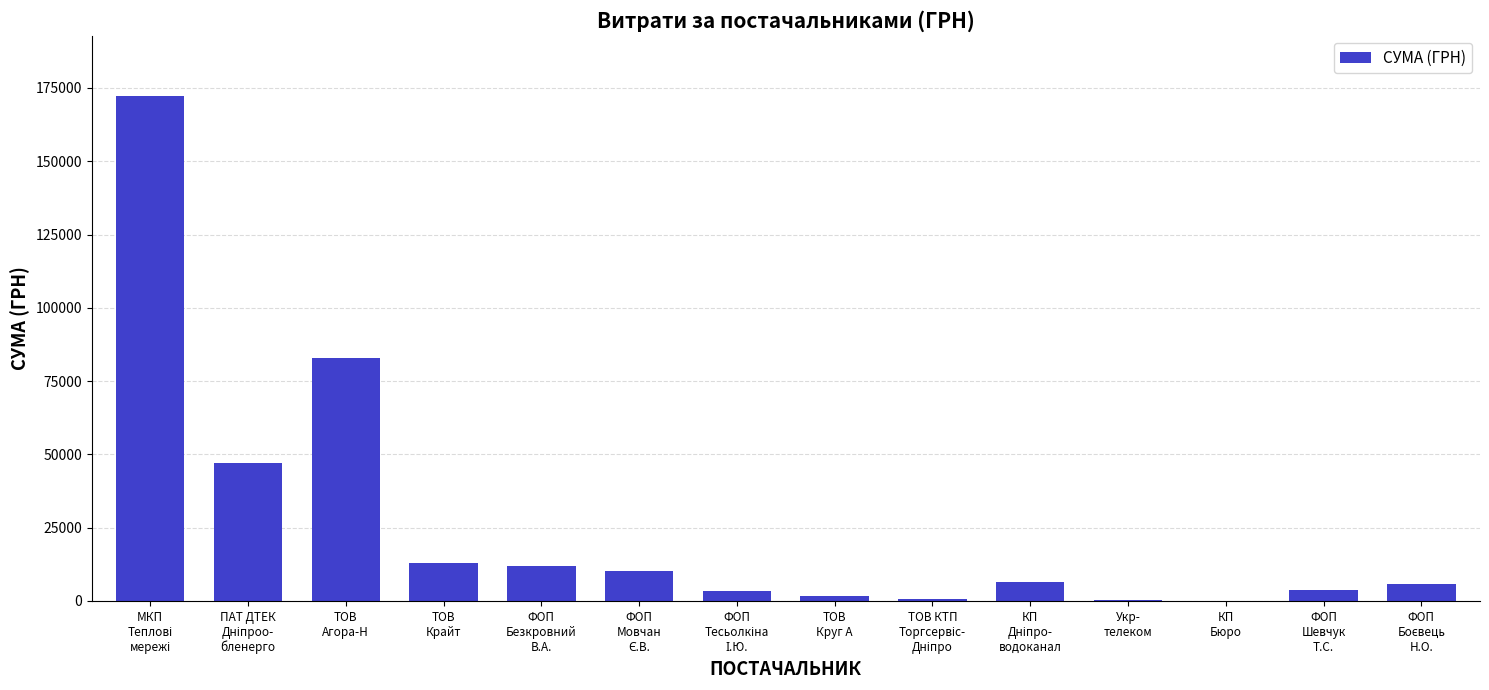

What is the sum of all values?

359118.6